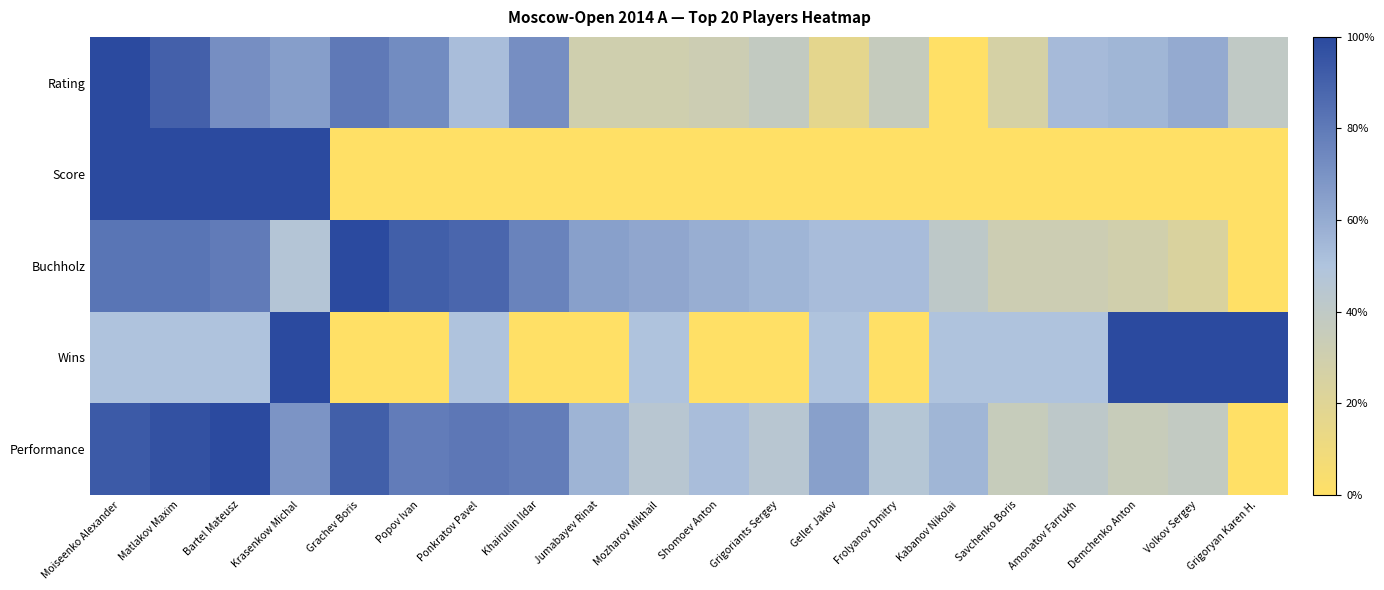

Reading left to right, list all the values displayed in this chart.

Rating: Moiseenko Alexander=1.0	Matlakov Maxim=0.9	Bartel Mateusz=0.7	Krasenkow Michal=0.7	Grachev Boris=0.8	Popov Ivan=0.7	Ponkratov Pavel=0.5	Khairullin Ildar=0.7	Jumabayev Rinat=0.3	Mozharov Mikhail=0.3	Shomoev Anton=0.3	Grigoriants Sergey=0.4	Geller Jakov=0.2	Frolyanov Dmitry=0.4	Kabanov Nikolai=0.0	Savchenko Boris=0.3	Amonatov Farrukh=0.5	Demchenko Anton=0.6	Volkov Sergey=0.6	Grigoryan Karen H.=0.4
Score: Moiseenko Alexander=1.0	Matlakov Maxim=1.0	Bartel Mateusz=1.0	Krasenkow Michal=1.0	Grachev Boris=0.0	Popov Ivan=0.0	Ponkratov Pavel=0.0	Khairullin Ildar=0.0	Jumabayev Rinat=0.0	Mozharov Mikhail=0.0	Shomoev Anton=0.0	Grigoriants Sergey=0.0	Geller Jakov=0.0	Frolyanov Dmitry=0.0	Kabanov Nikolai=0.0	Savchenko Boris=0.0	Amonatov Farrukh=0.0	Demchenko Anton=0.0	Volkov Sergey=0.0	Grigoryan Karen H.=0.0
Buchholz: Moiseenko Alexander=0.8	Matlakov Maxim=0.8	Bartel Mateusz=0.8	Krasenkow Michal=0.5	Grachev Boris=1.0	Popov Ivan=0.9	Ponkratov Pavel=0.9	Khairullin Ildar=0.8	Jumabayev Rinat=0.6	Mozharov Mikhail=0.6	Shomoev Anton=0.6	Grigoriants Sergey=0.6	Geller Jakov=0.5	Frolyanov Dmitry=0.5	Kabanov Nikolai=0.4	Savchenko Boris=0.3	Amonatov Farrukh=0.3	Demchenko Anton=0.3	Volkov Sergey=0.2	Grigoryan Karen H.=0.0
Wins: Moiseenko Alexander=0.5	Matlakov Maxim=0.5	Bartel Mateusz=0.5	Krasenkow Michal=1.0	Grachev Boris=0.0	Popov Ivan=0.0	Ponkratov Pavel=0.5	Khairullin Ildar=0.0	Jumabayev Rinat=0.0	Mozharov Mikhail=0.5	Shomoev Anton=0.0	Grigoriants Sergey=0.0	Geller Jakov=0.5	Frolyanov Dmitry=0.0	Kabanov Nikolai=0.5	Savchenko Boris=0.5	Amonatov Farrukh=0.5	Demchenko Anton=1.0	Volkov Sergey=1.0	Grigoryan Karen H.=1.0
Performance: Moiseenko Alexander=0.9	Matlakov Maxim=1.0	Bartel Mateusz=1.0	Krasenkow Michal=0.7	Grachev Boris=0.9	Popov Ivan=0.8	Ponkratov Pavel=0.8	Khairullin Ildar=0.8	Jumabayev Rinat=0.6	Mozharov Mikhail=0.4	Shomoev Anton=0.5	Grigoriants Sergey=0.4	Geller Jakov=0.6	Frolyanov Dmitry=0.5	Kabanov Nikolai=0.6	Savchenko Boris=0.4	Amonatov Farrukh=0.4	Demchenko Anton=0.4	Volkov Sergey=0.4	Grigoryan Karen H.=0.0